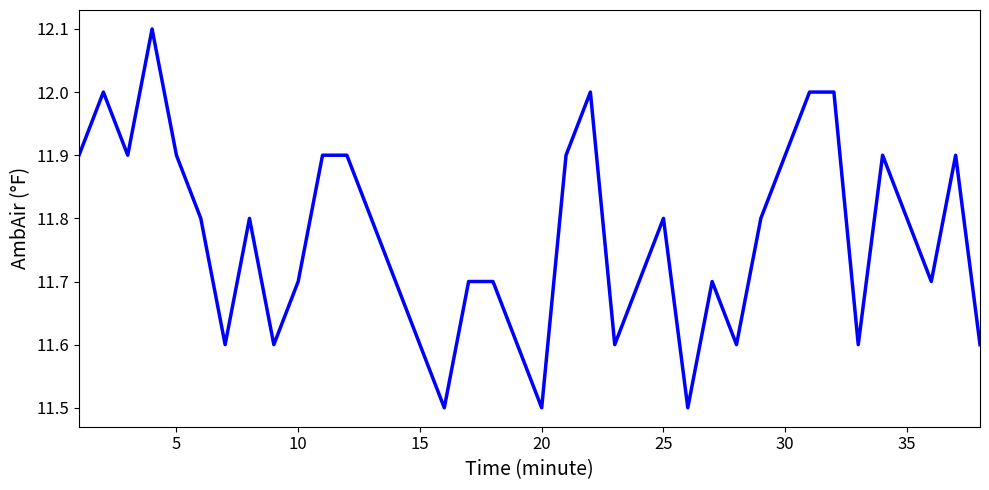

What is the difference between the maximum and minimum values?

0.6